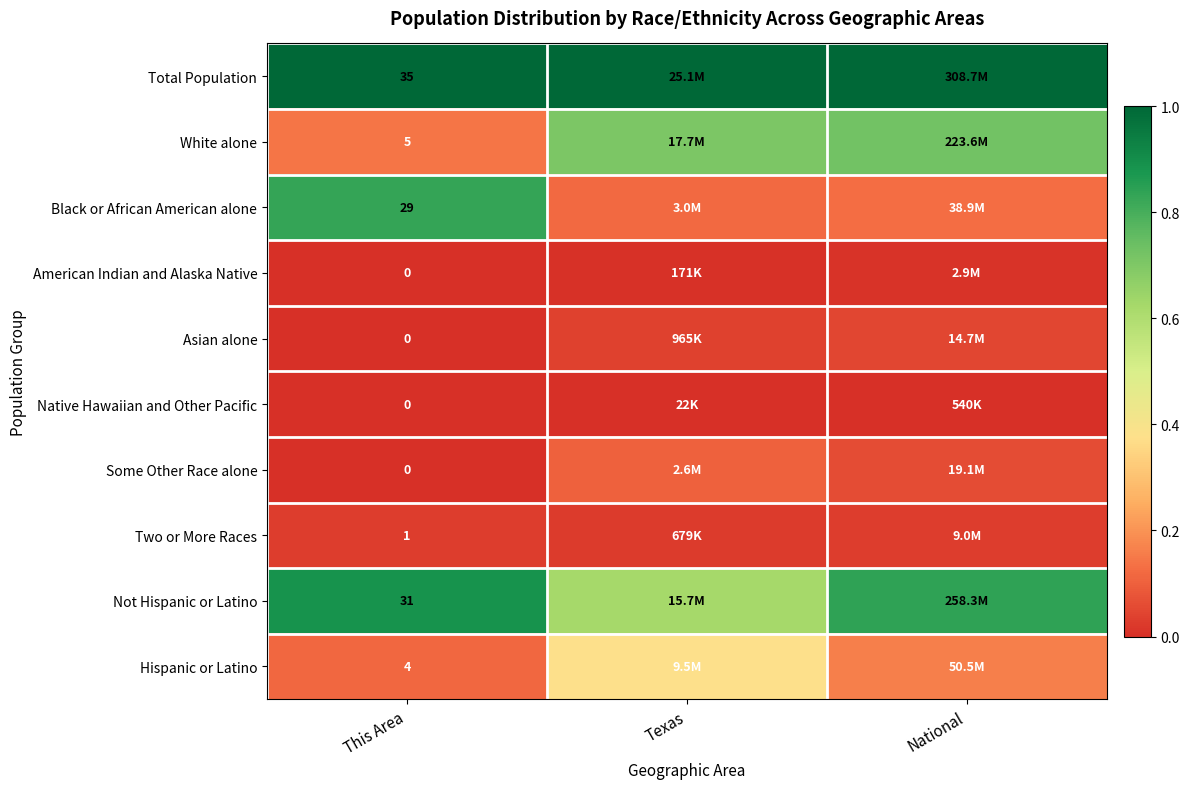

At which label is Total Population closest to 1?

This Area